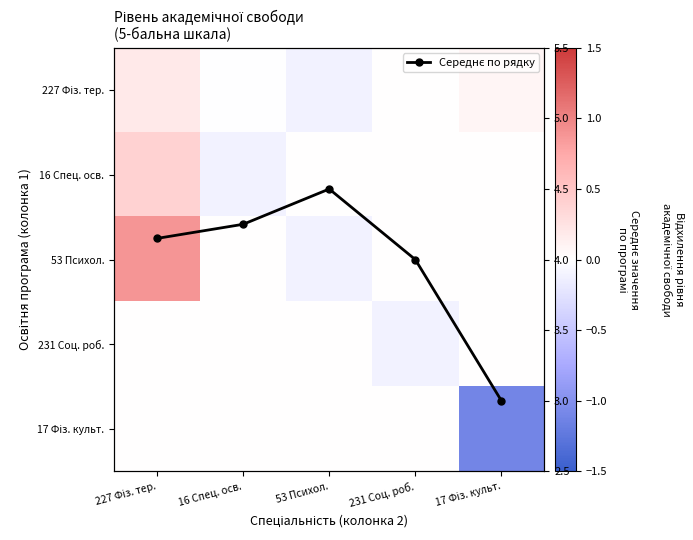

At which category is the sum across all series the highest?

227 Фіз. тер.